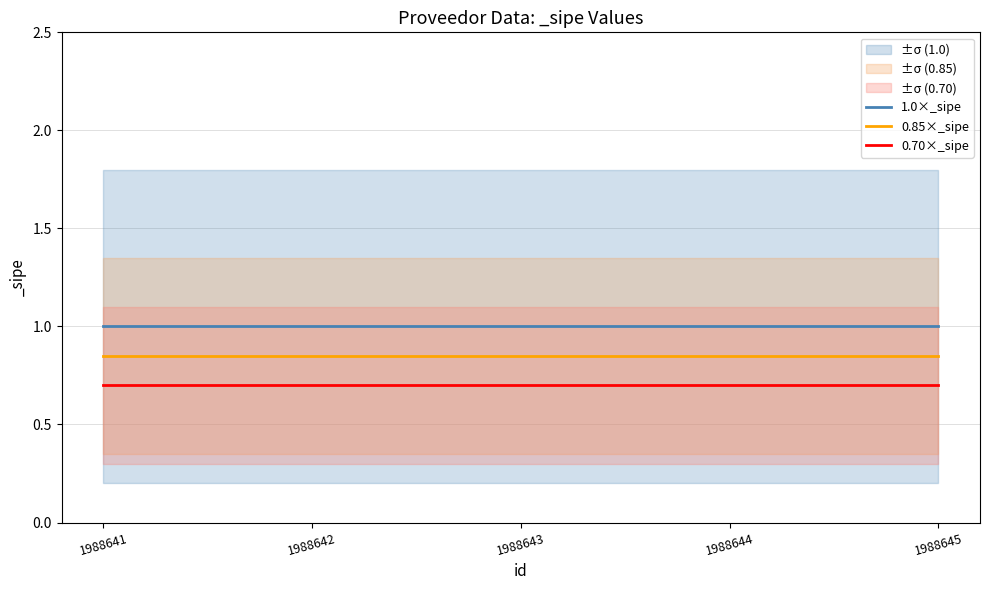

Is it true that 1.0×_sipe equals 1.0 at 1988644?

True